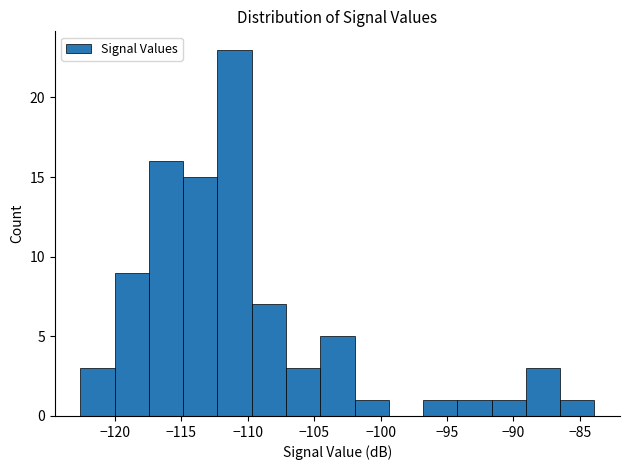

Reading left to right, transcribe this chart: for each bar, give the range it covers on the x-axis and its height. Neither the bar edges nor the heights are printed on the chart, so give them approximately, as read against the axes.

-122.5 to -120.0: 3
-120.0 to -117.5: 9
-117.5 to -115.0: 16
-115.0 to -112.5: 15
-112.5 to -109.5: 23
-109.5 to -107.0: 7
-107.0 to -104.5: 3
-104.5 to -102.0: 5
-102.0 to -99.5: 1
-99.5 to -97.0: 0
-97.0 to -94.0: 1
-94.0 to -91.5: 1
-91.5 to -89.0: 1
-89.0 to -86.5: 3
-86.5 to -84.0: 1